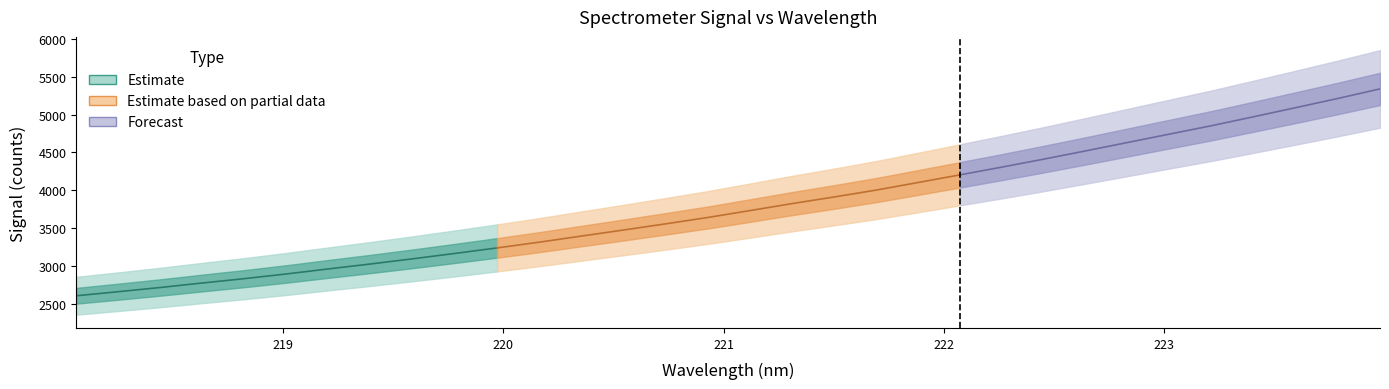

Where does the data first go above 3729?

221.1174